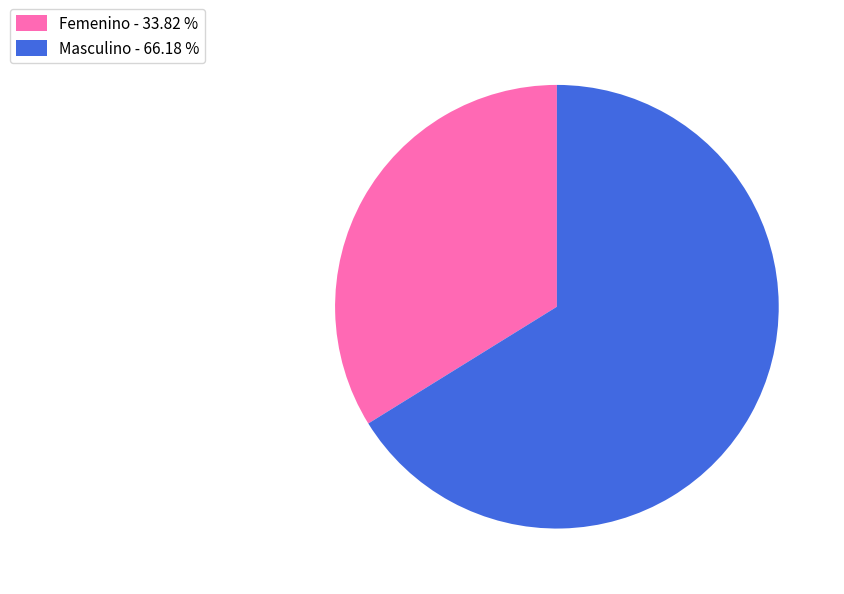

Count the number of slices in the pie.

2